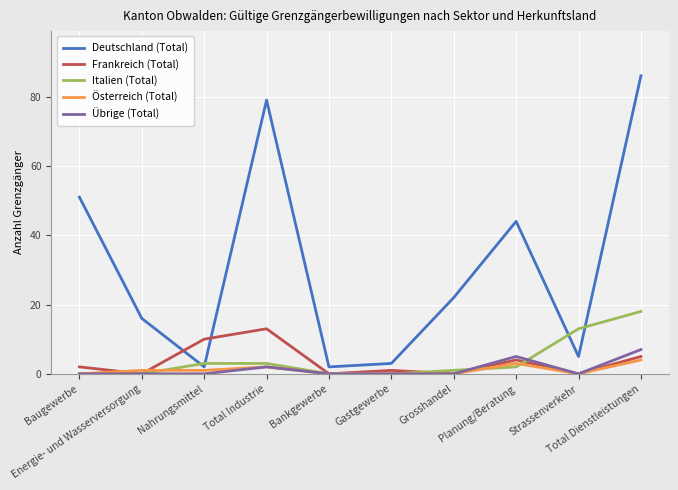

What is the maximum value for Österreich (Total)?

4